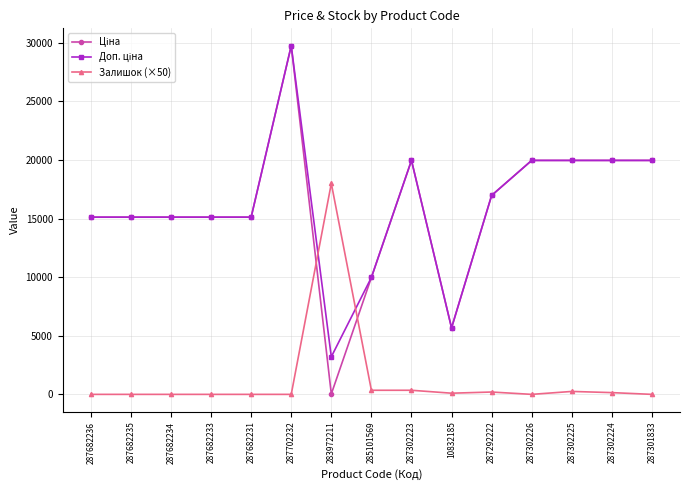

What is the spread (max minus min) of values at 287682234?

15120.0